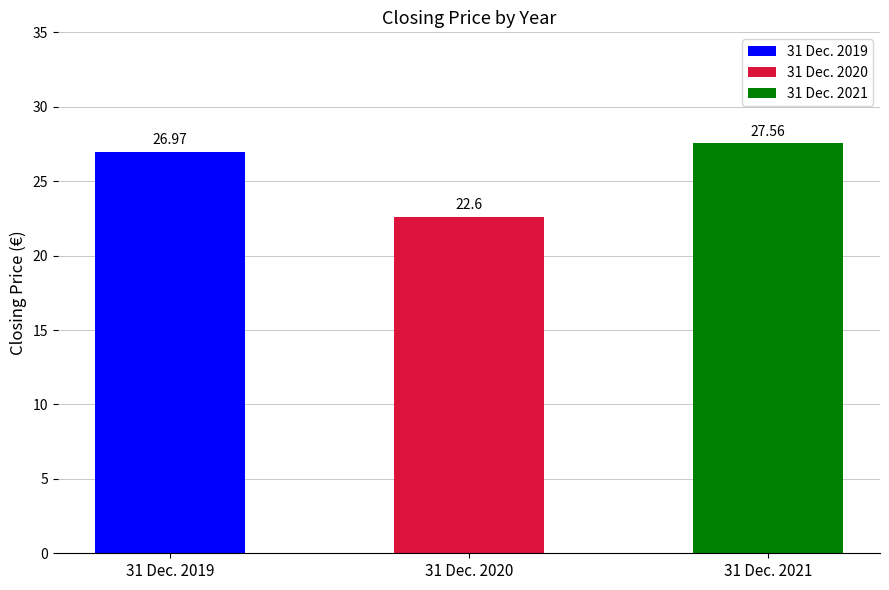

What is the change in value from 31 Dec. 2019 to 31 Dec. 2021?

+0.6